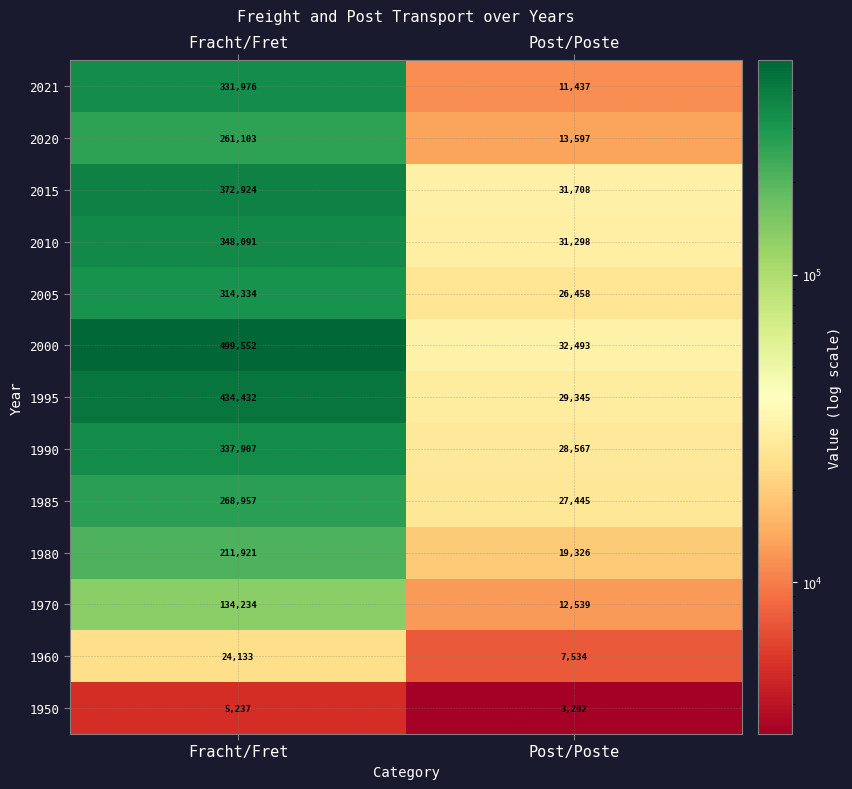

Where is 2010 nearest to the value 189694?

Post/Poste